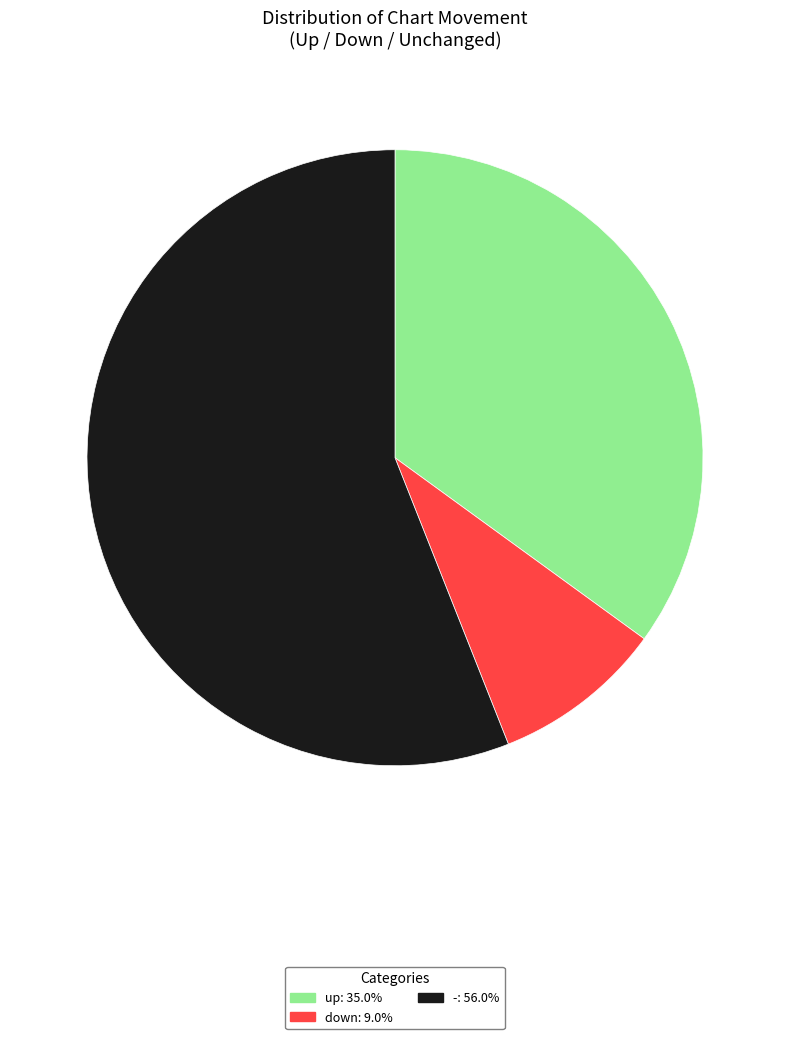

How many slices are in this pie chart?

3